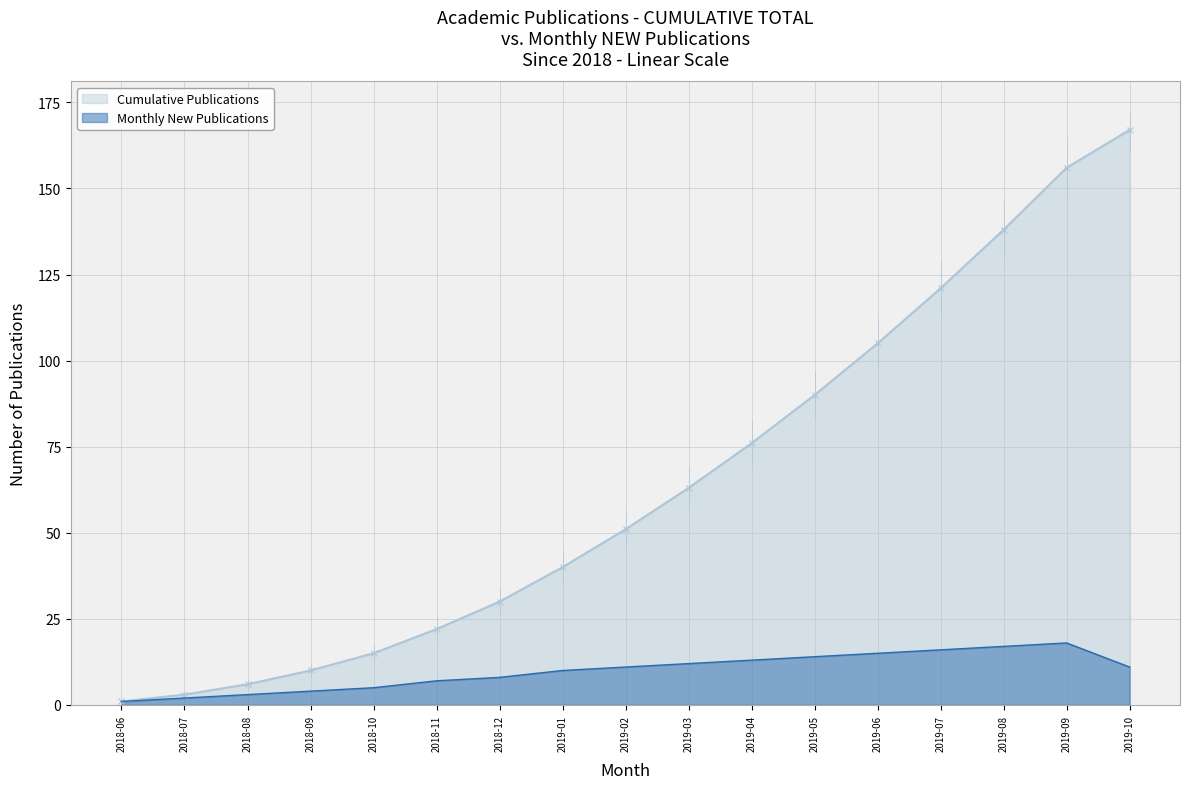

Where does the Cumulative Publications series first go above 51?

2019-03